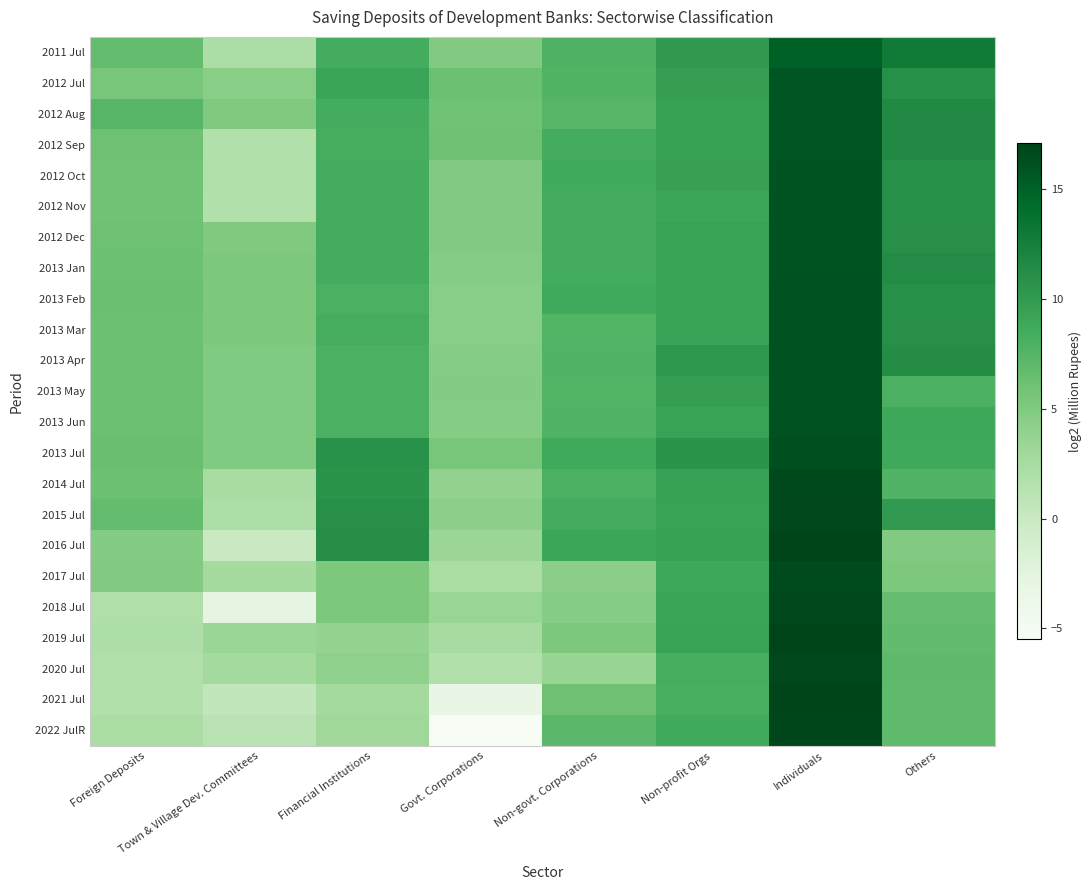

How many series are shown in this chart?

23